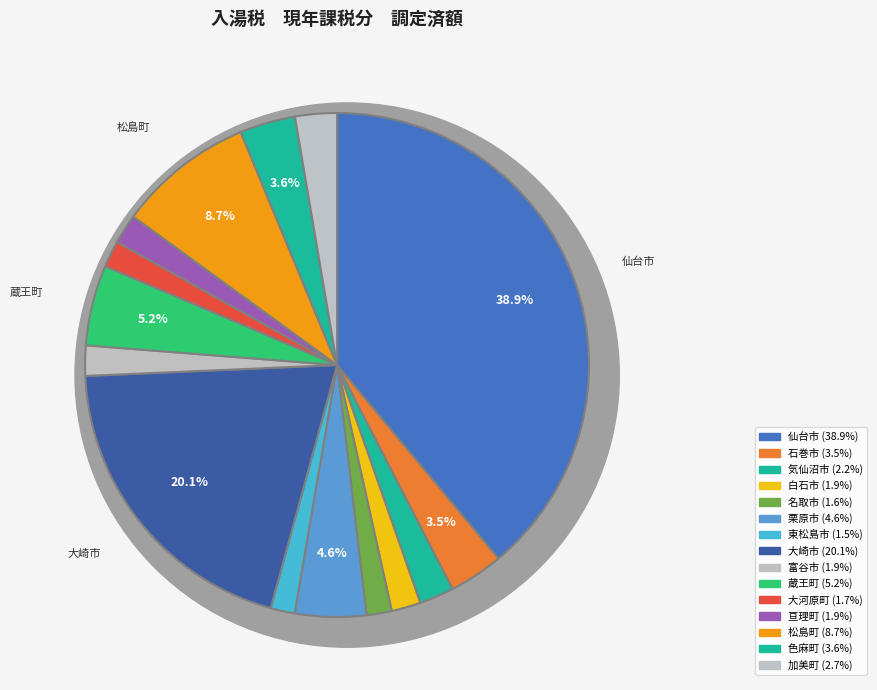

To the nearest percent, what is the average slice percentage?

7%